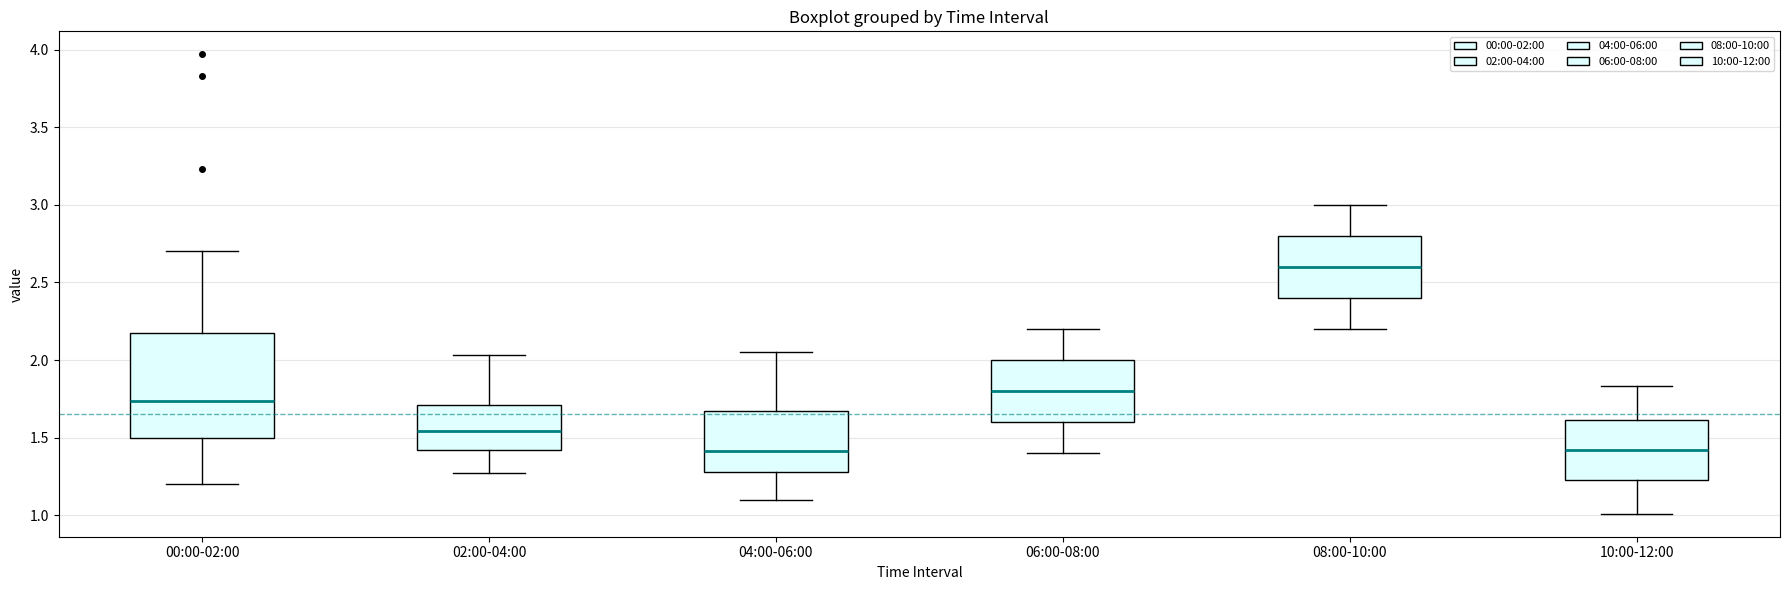

Which box's median line is the highest?

08:00-10:00